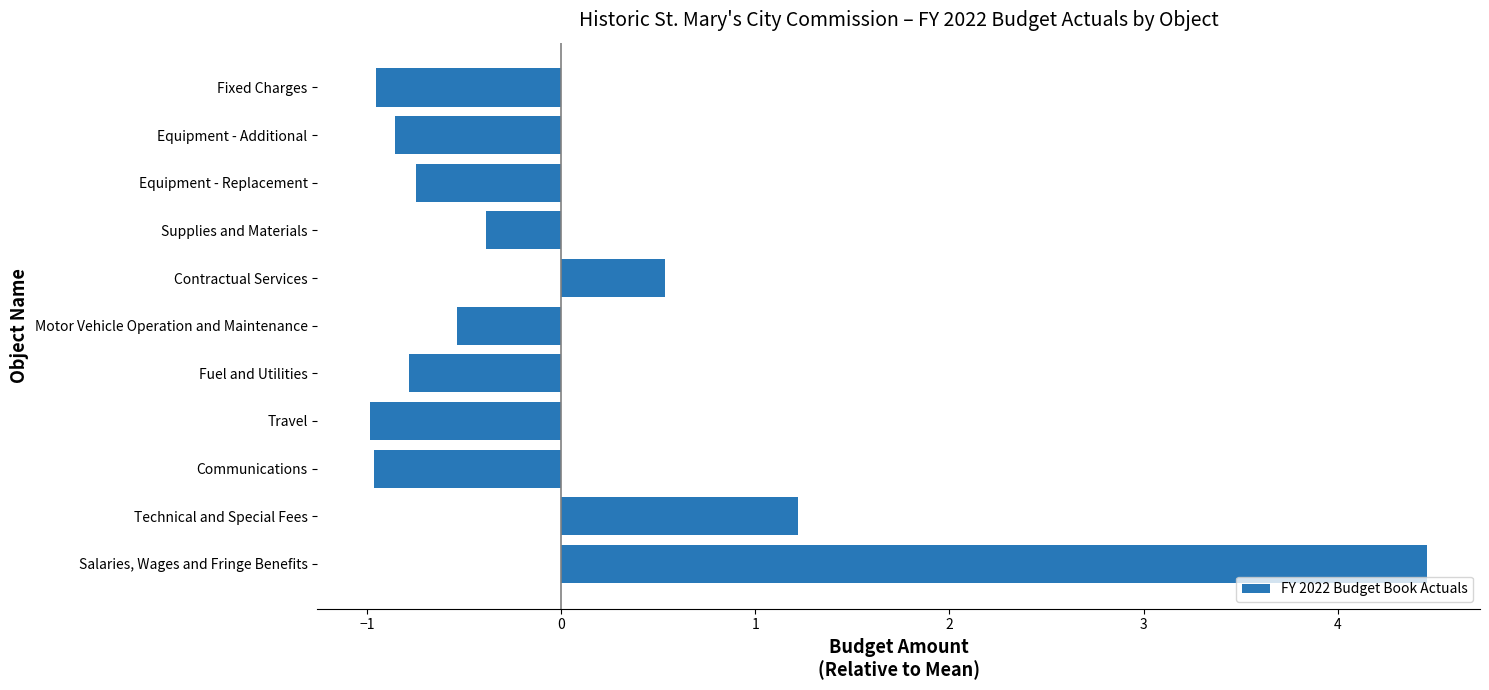

At which label is the value closest to 1?

Technical and Special Fees